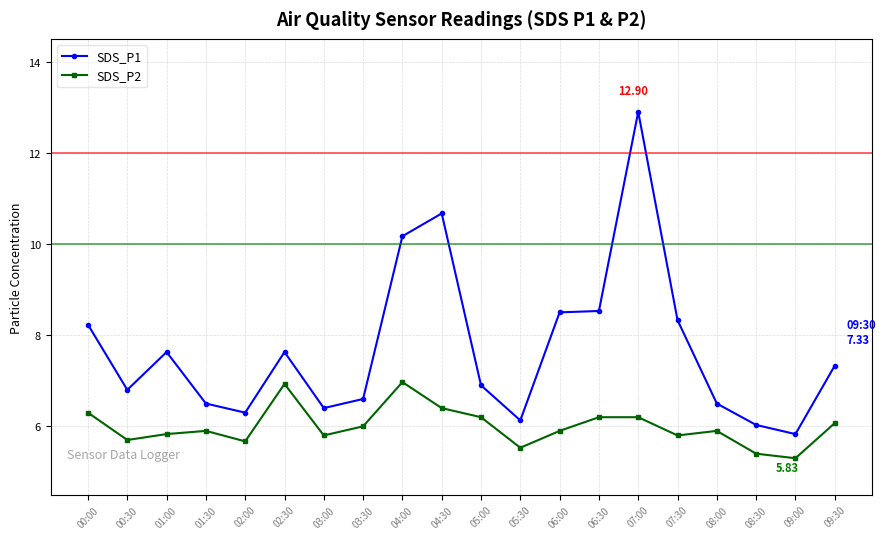

What are all the series names shown in the legend?

SDS_P1, SDS_P2